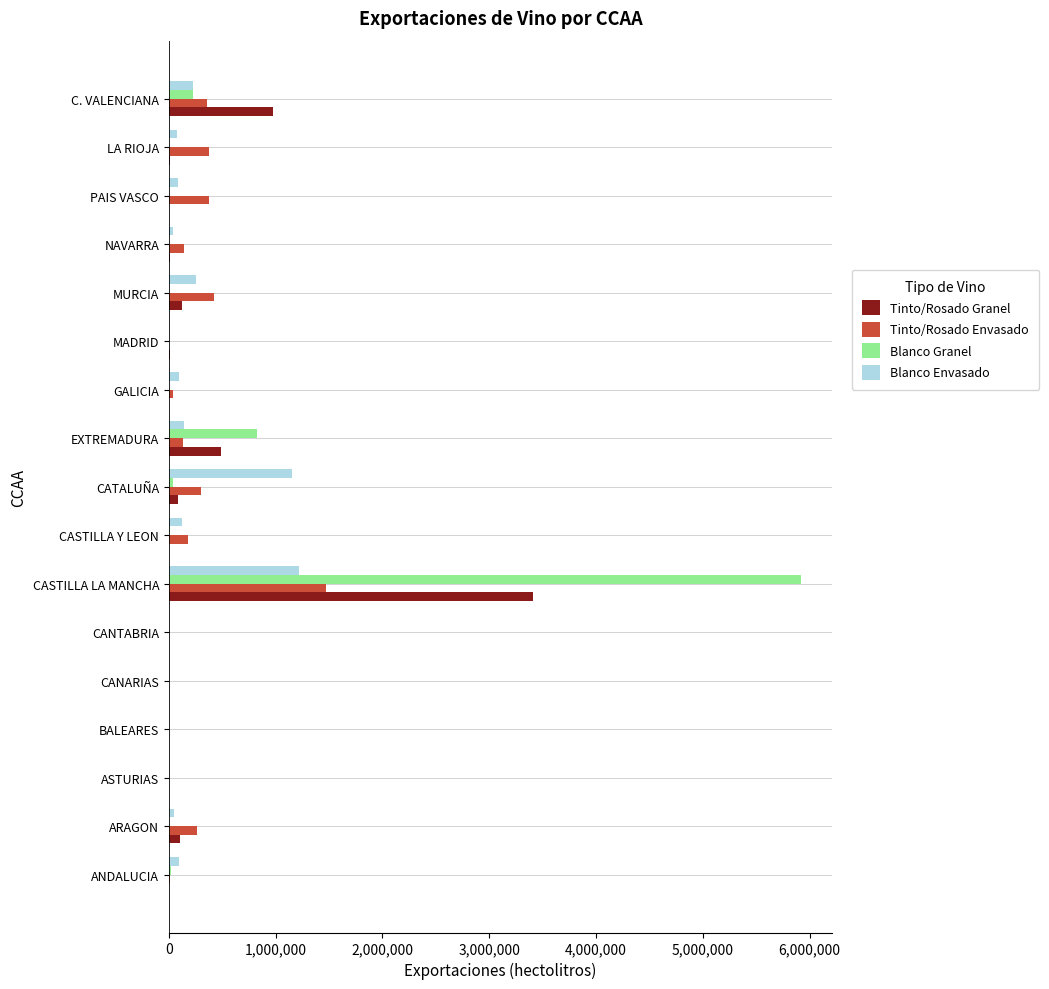

At which category does the chart reach its peak across all series?

CASTILLA LA MANCHA